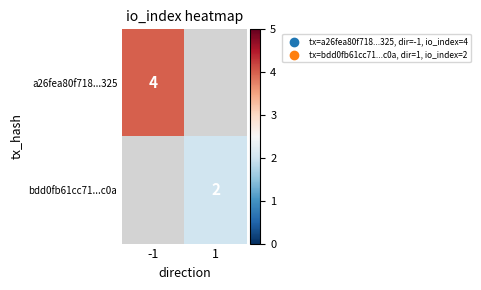

The value of a26fea80f718...325 at -1 is 3. True or false?

False